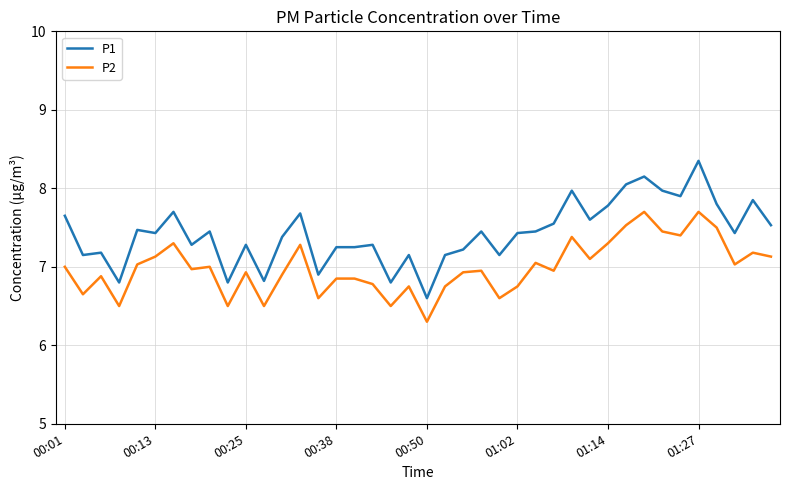

True or false: P1 and P2 cross at least once.

False